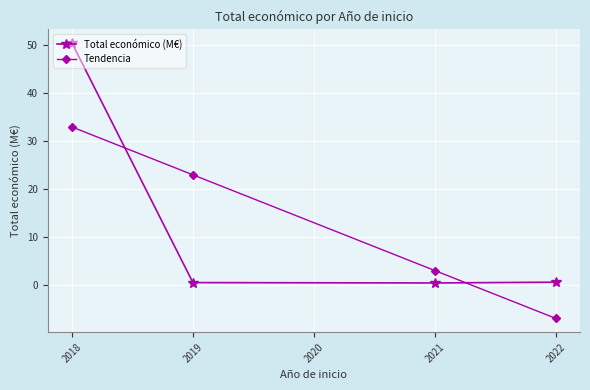

How many series are shown in this chart?

2